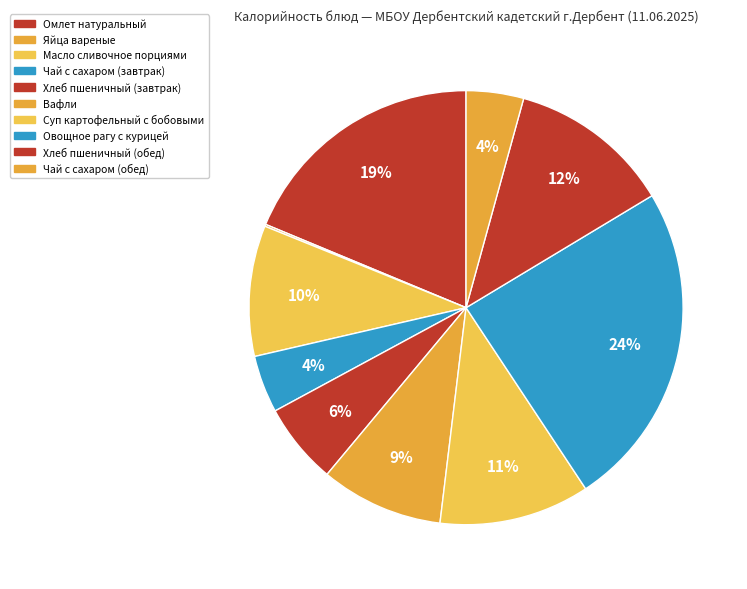

How many slices are in this pie chart?

10